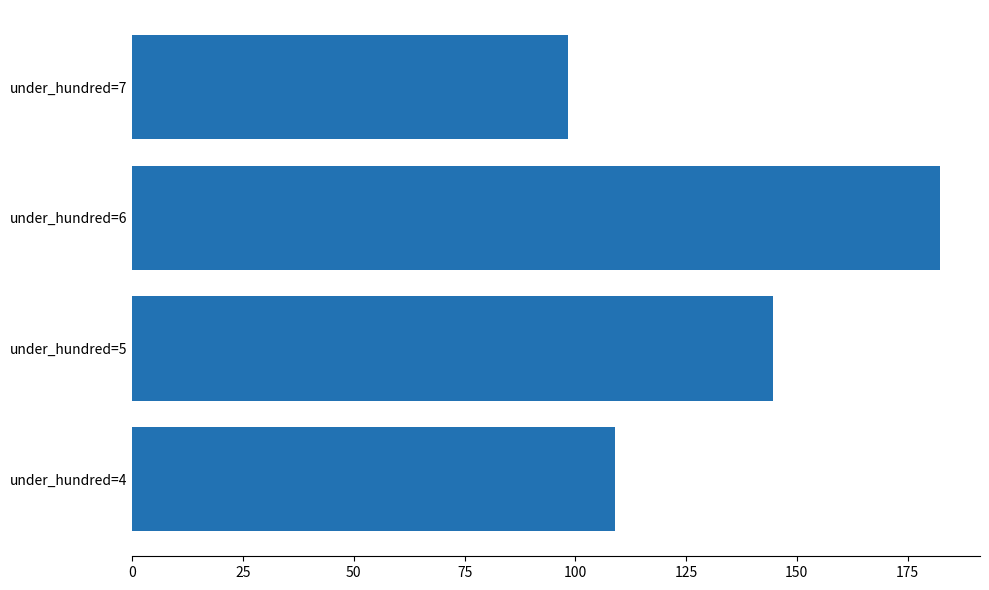

Between under_hundred=4 and under_hundred=5, which is larger?

under_hundred=5